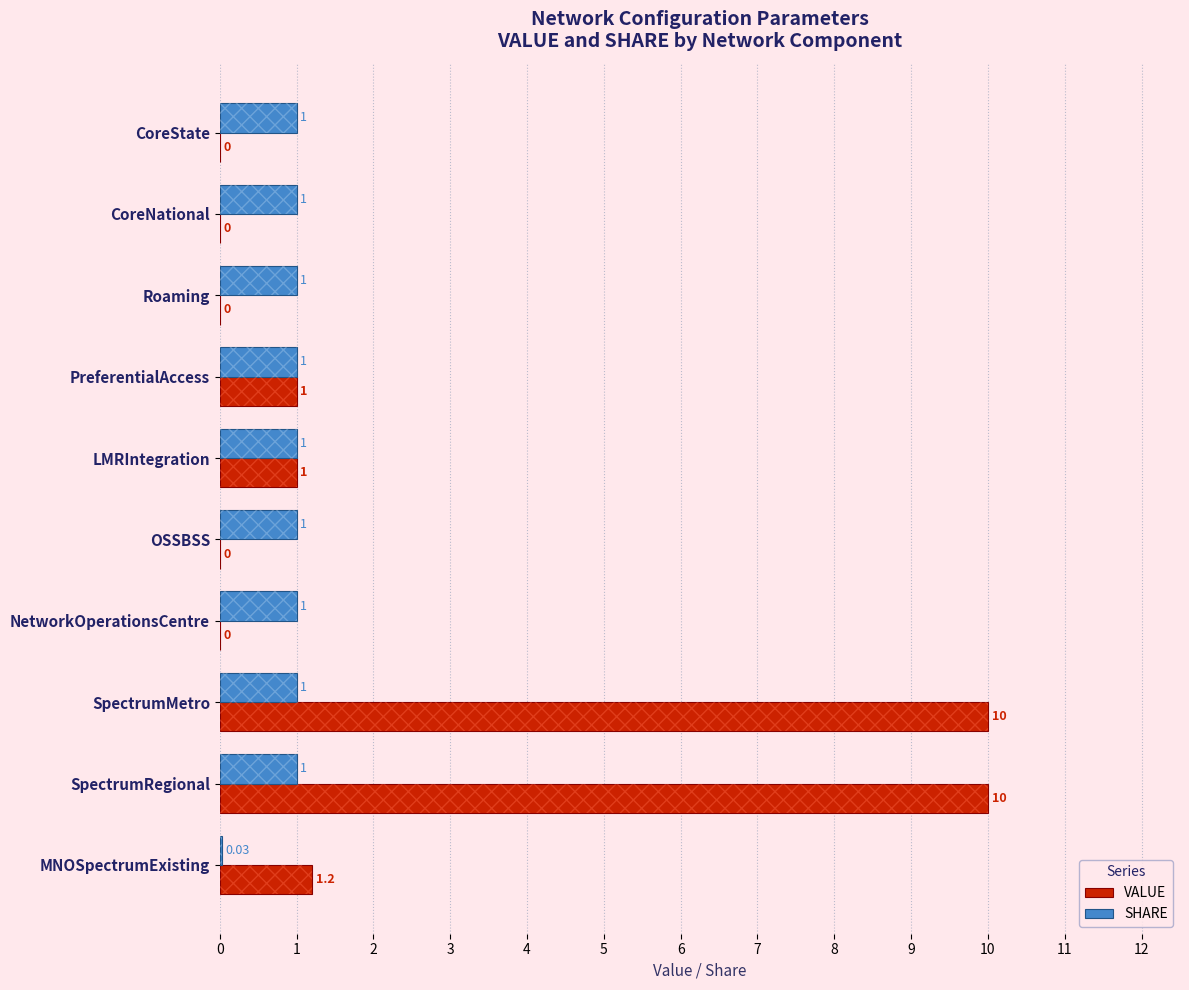

Which series changed the most between CoreNational and SpectrumMetro?

VALUE